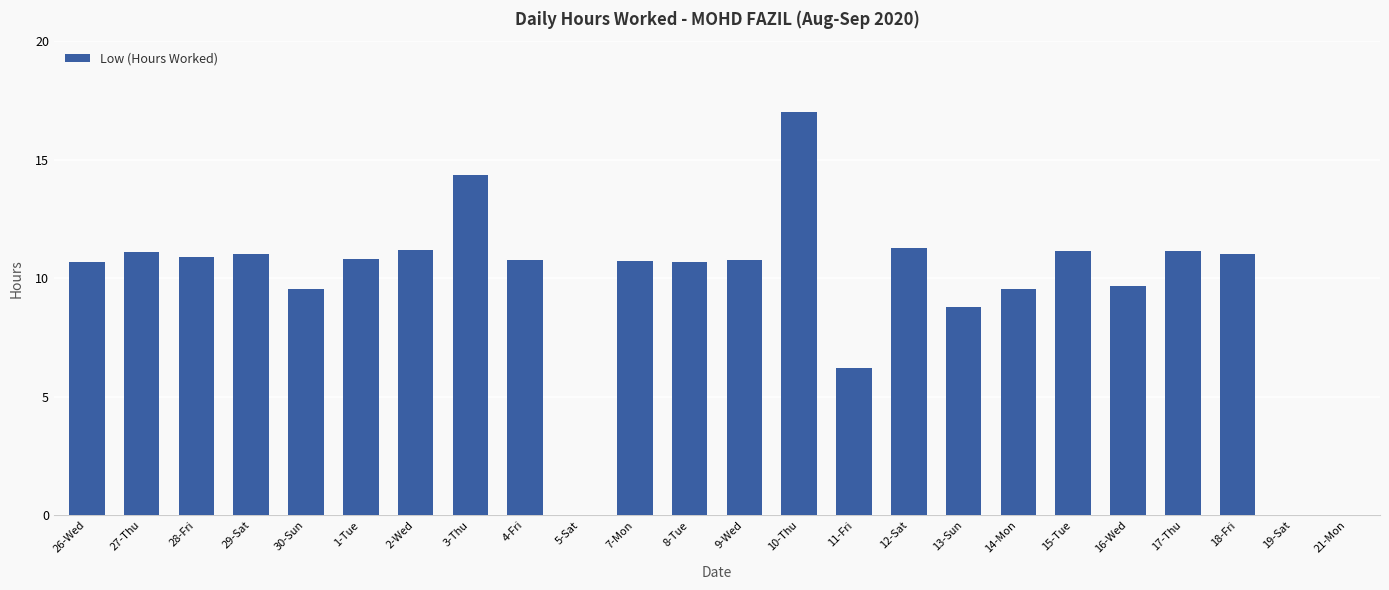

What is the change in value from 26-Wed to 28-Fri?

+0.2